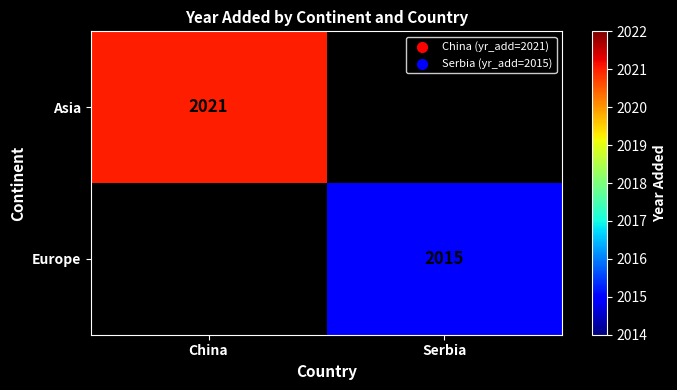

The value of Asia at China is 1252. True or false?

False